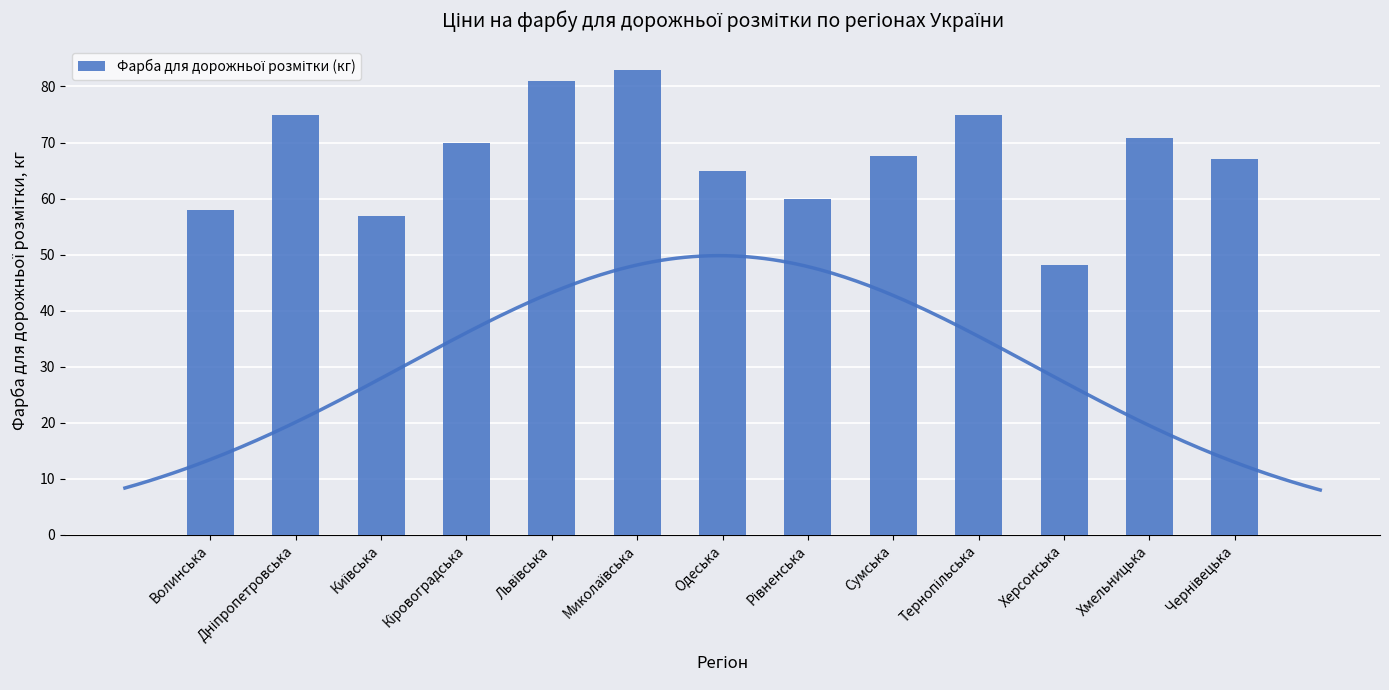

What is the value of the 7th bar from the left?

65.0